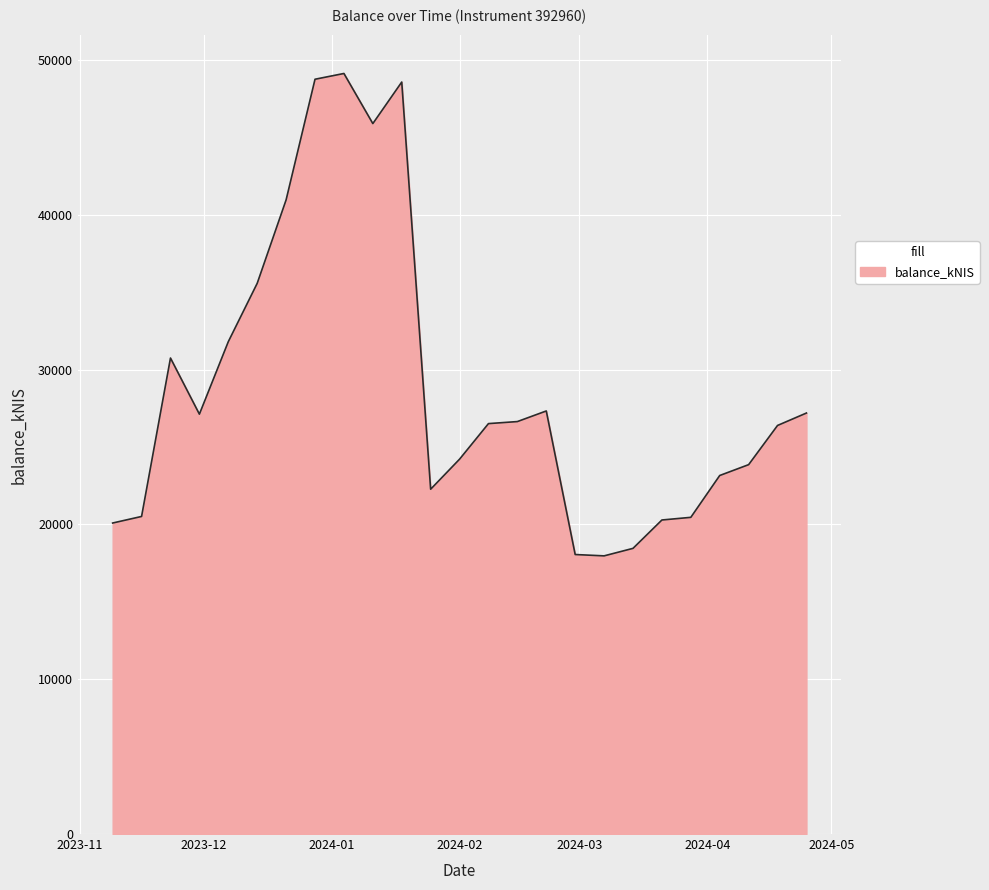

What is the minimum value shown in the chart?

17966.2